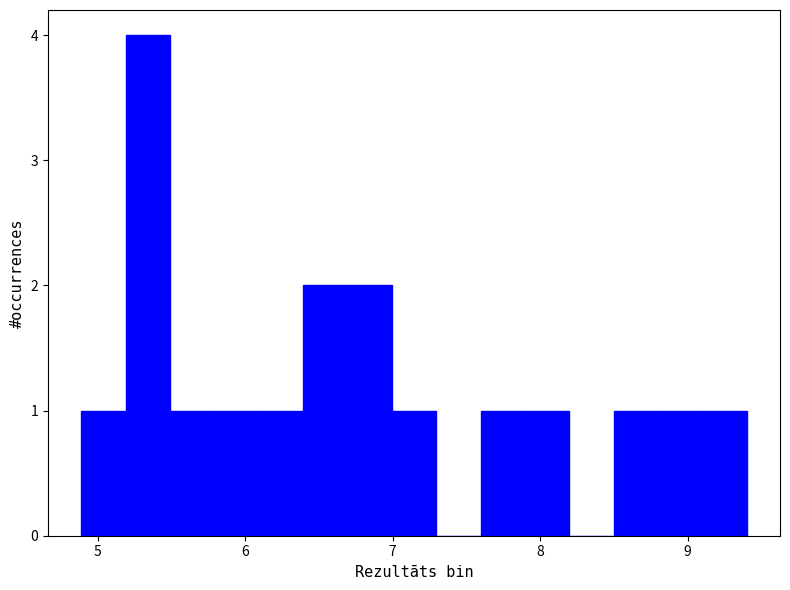

Around what value on the x-axis is the tallest bar? Give the approximate position of its centre, as read against the axis.

5.3